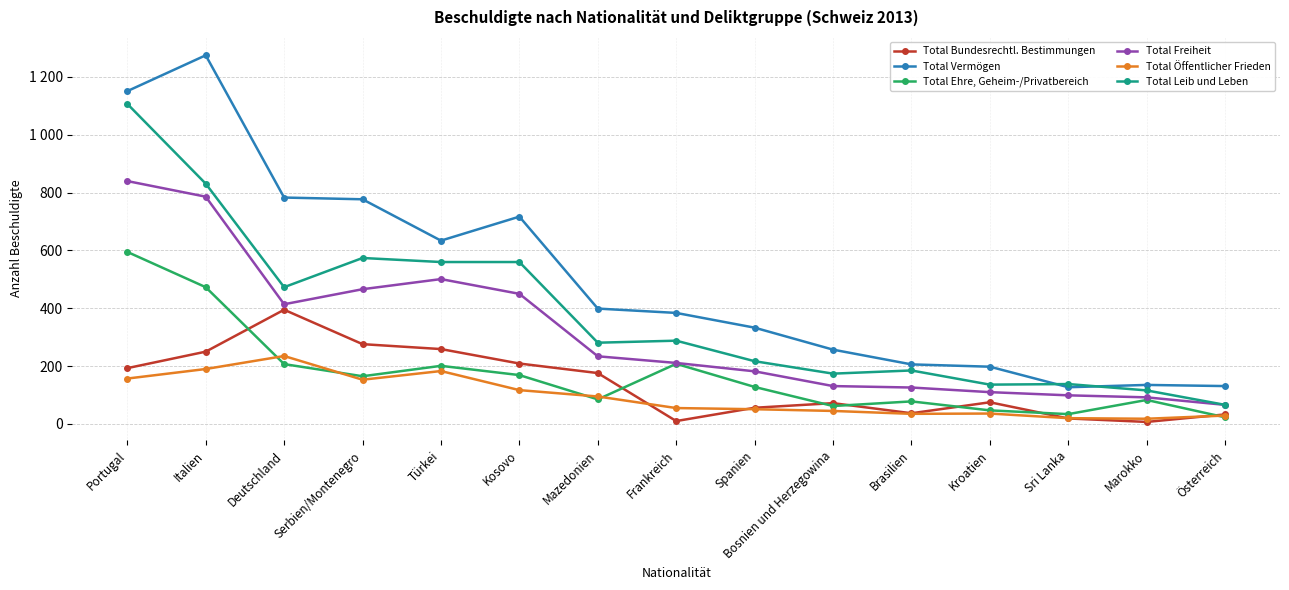

Is this an area chart (filled region under the line)?

No